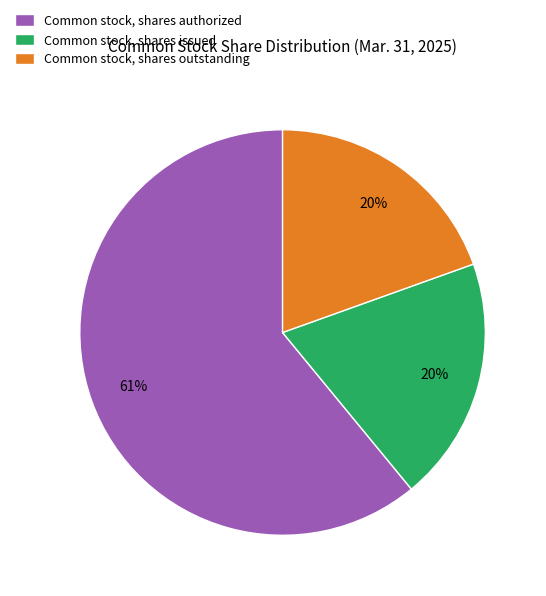

Does any single category account for the majority?

Yes